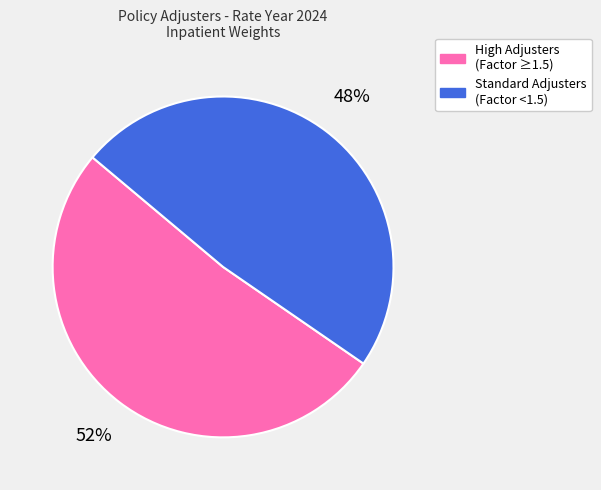

Is there any slice that represents more than half of the pie?

Yes